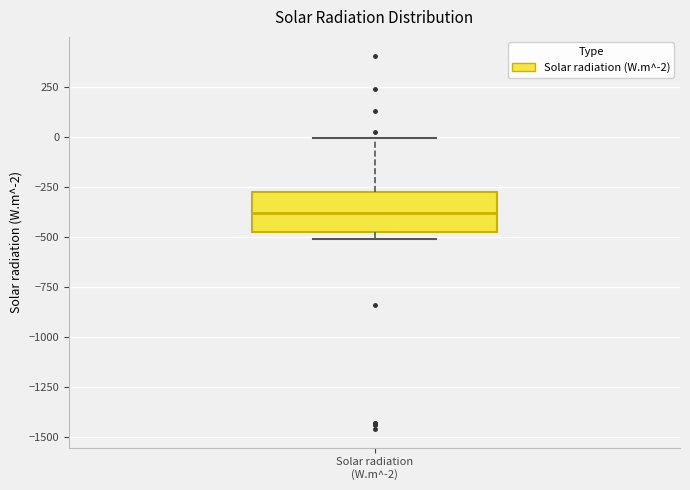

Read this box plot against the y-axis: the position of the median line, the range covered by the box, and the ends of both whiskers. The values are not printed on the chart, so give them approximately, as read against the axis.

median -400, box -500 to -300, whiskers -500 (just below the box's lower edge) to 0